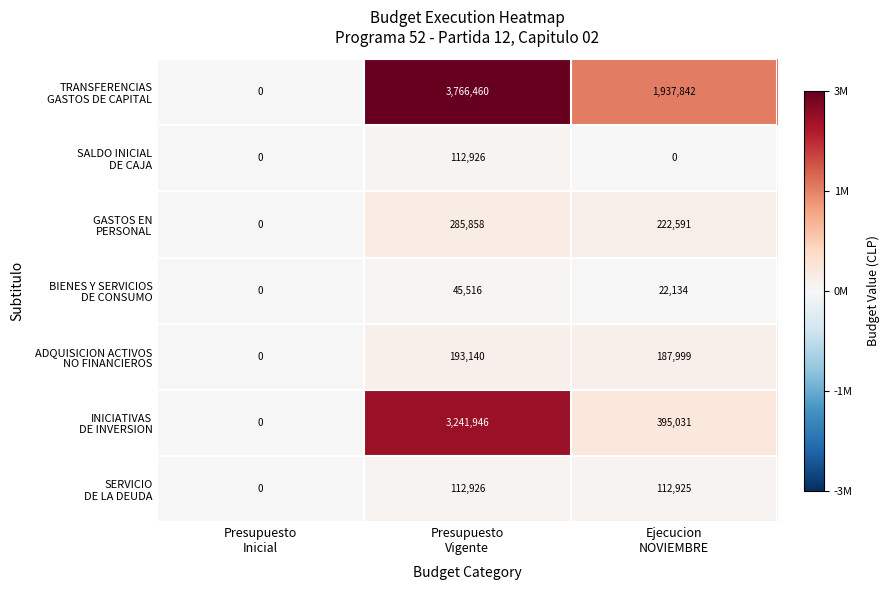

What is the greatest value displayed?

3766460